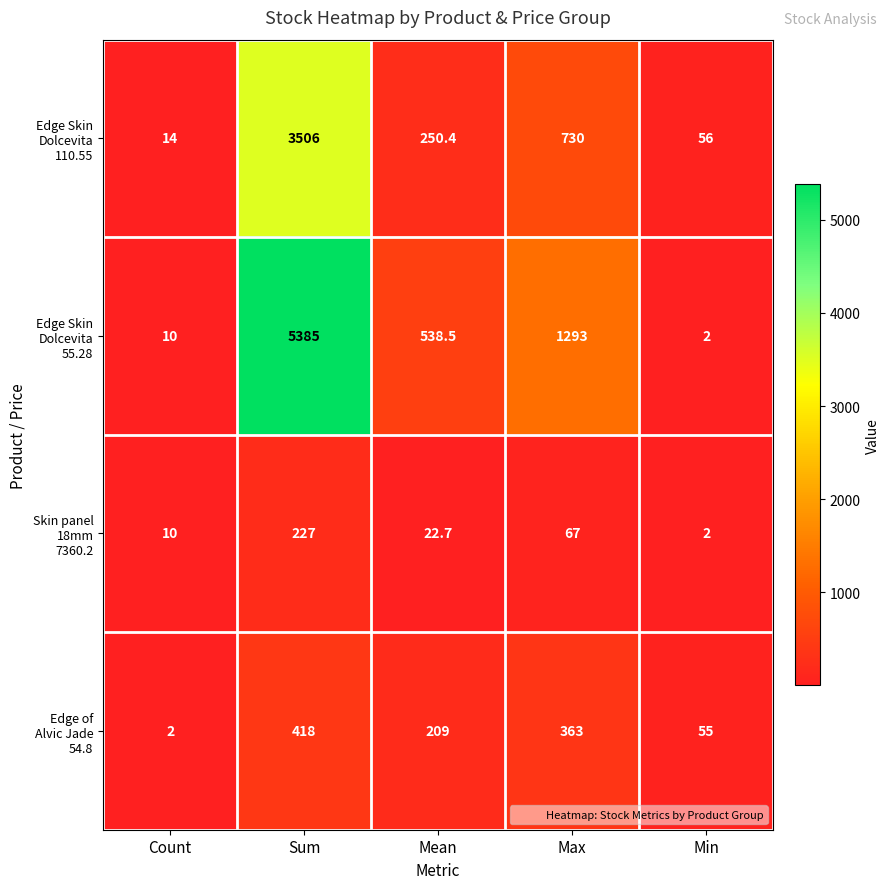

What is the total value across all series at Mean?

1020.6